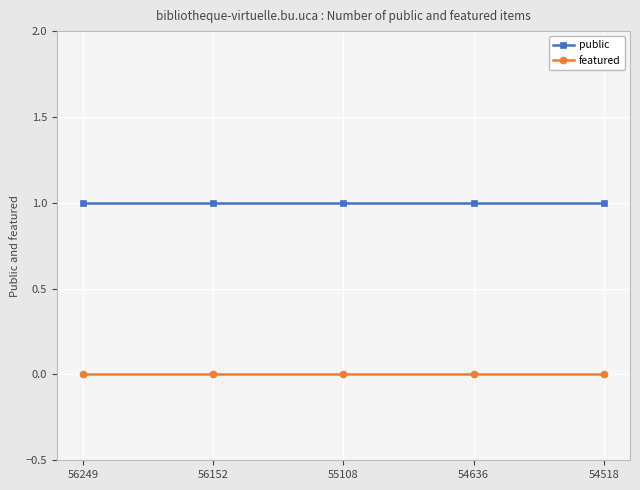

The value of featured at 56249 is 0. True or false?

True